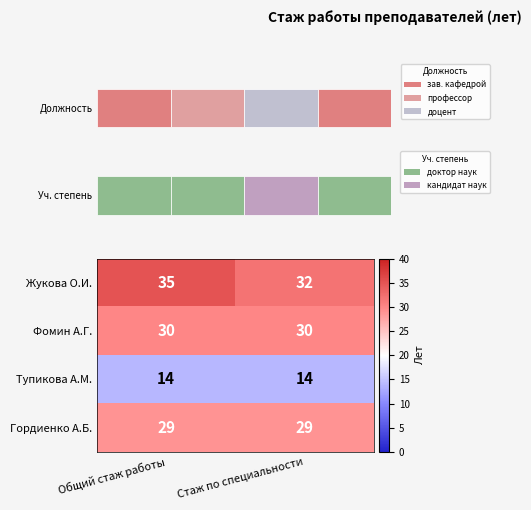

The Гордиенко А.Б. series shows 29 at Стаж по специальности. True or false?

True